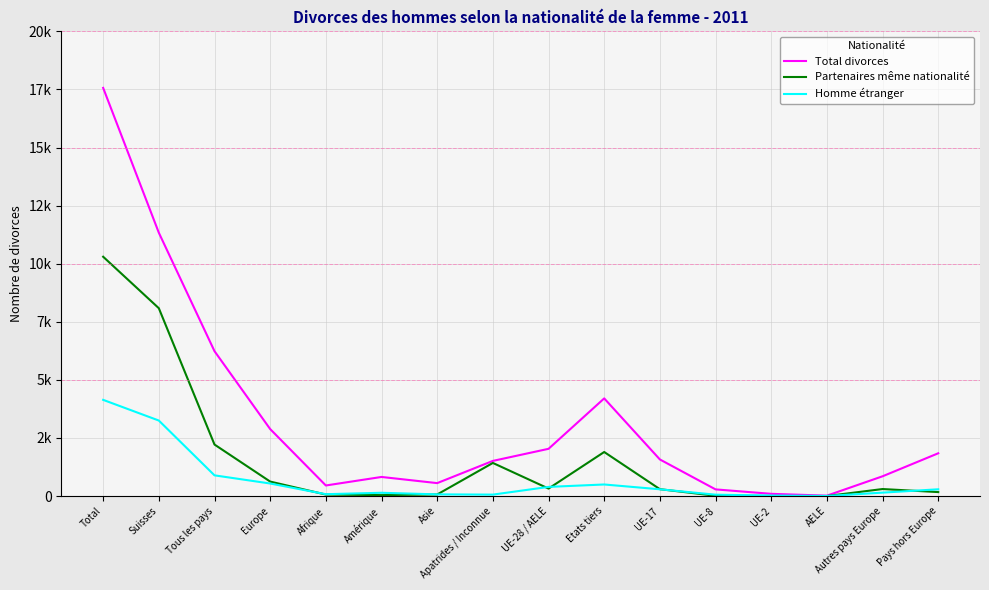

True or false: Total divorces and Homme étranger intersect in this chart.

False